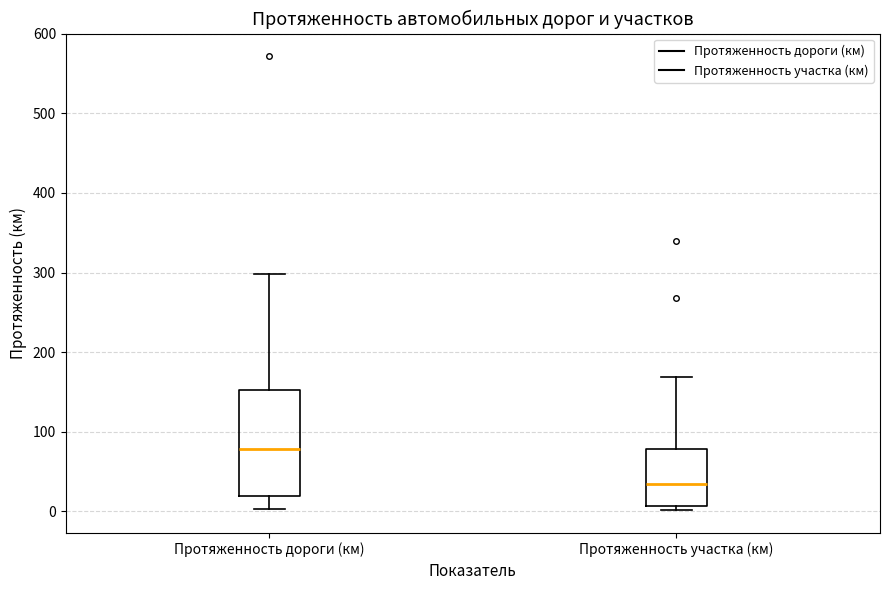

Reading left to right, transcribe this box plot: for each box, give where its median line is, the range the box spans, and where its two whiskers end, as read against the y-axis. The values are not printed on the chart, so give them approximately, as read against the axis.

Протяженность дороги (км): median 80, box 20 to 150, whiskers 0 to 300
Протяженность участка (км): median 30, box 10 to 80, whiskers 0 to 170